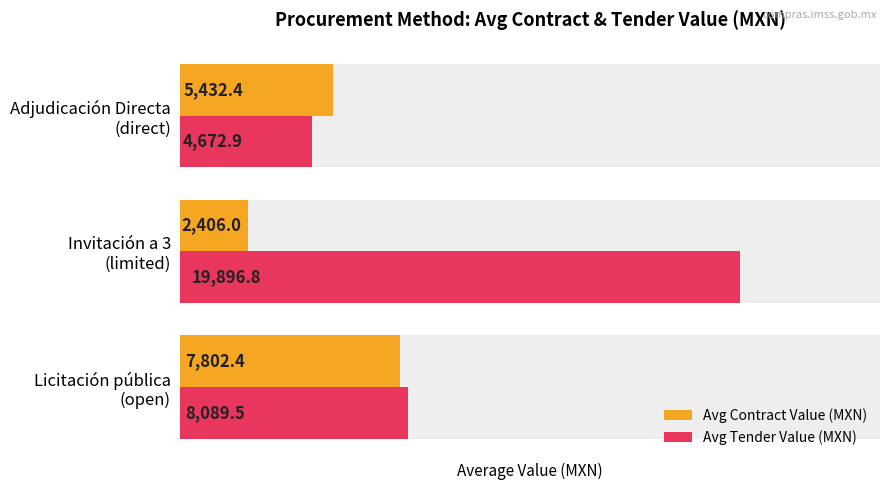

How many categories are shown in the chart?

3